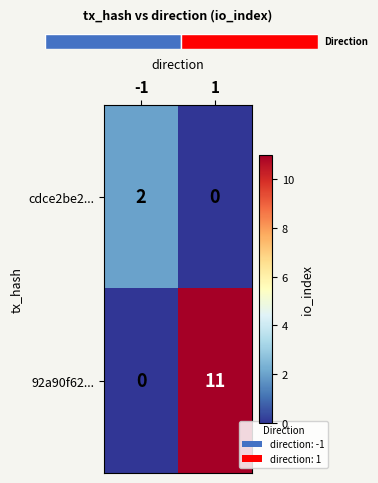

Is it true that cdce2be2... equals 2 at -1?

True